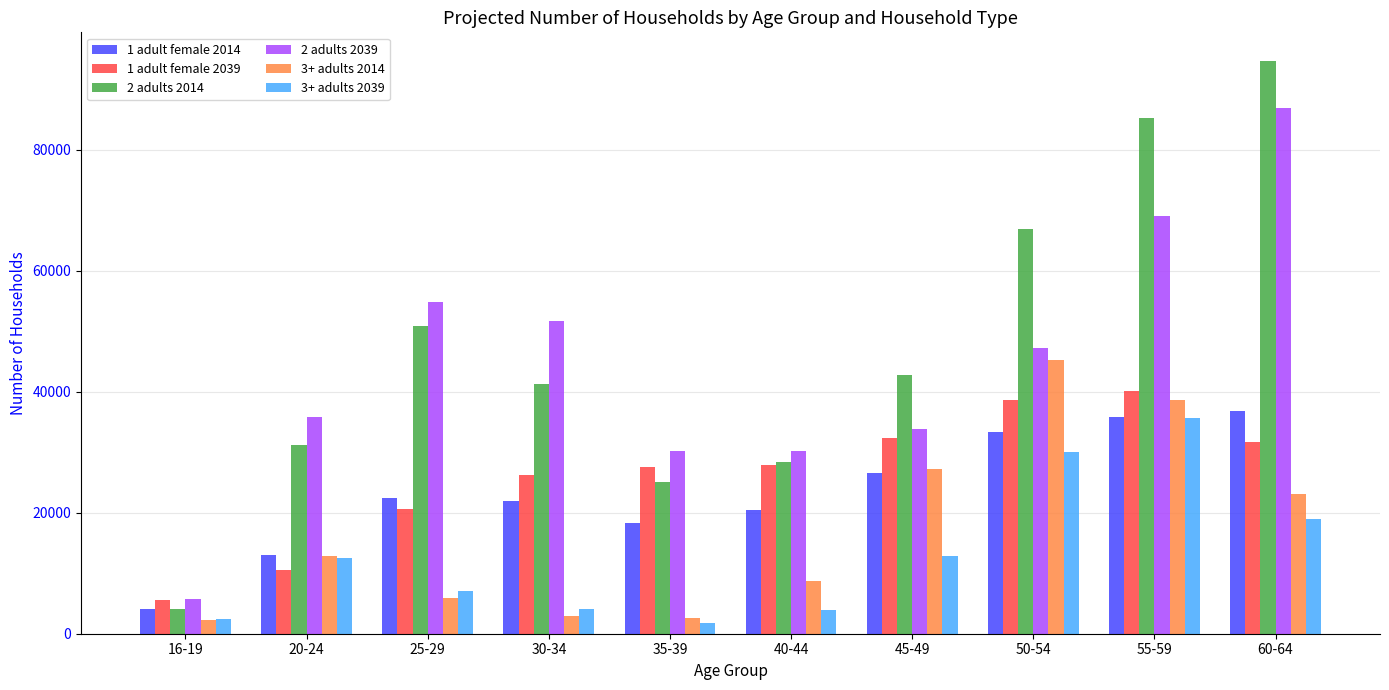

The value of 1 adult female 2014 at 35-39 is 18325. True or false?

True